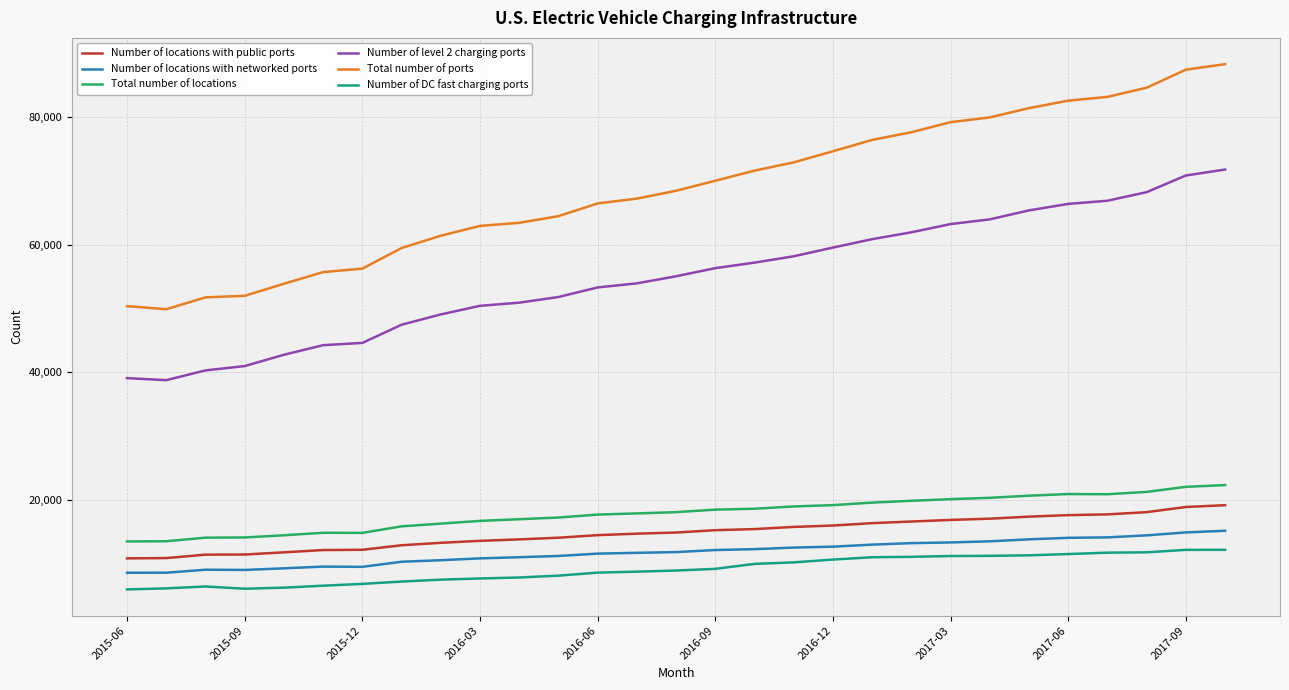

How many lines are shown in the chart?

6